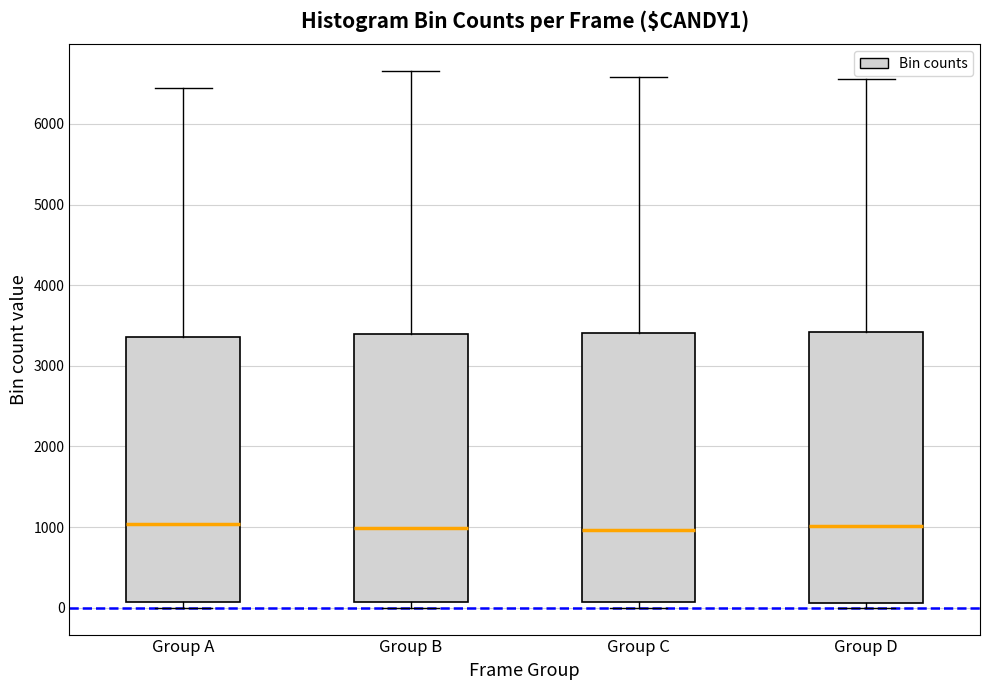

Where does the median line of the box for Group A sit on the y-axis? The values are not printed on the chart, so give them approximately, as read against the axis.

1000